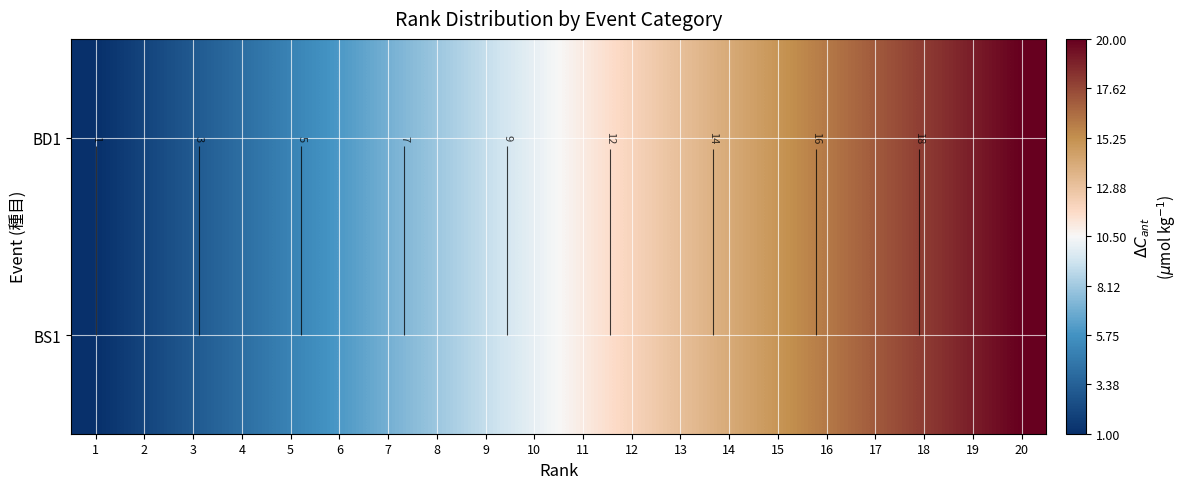

What is the sum of the BS1 values at 10 and 15?

25